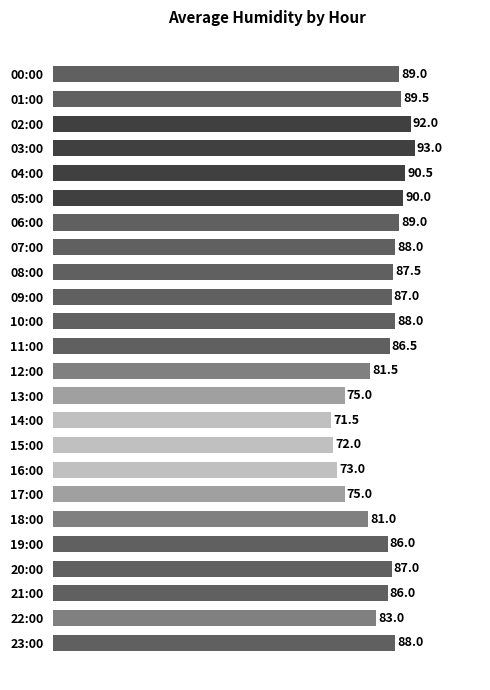

Reading top to bottom, list all the values displayed in this chart.

00:00=89.0	01:00=89.5	02:00=92.0	03:00=93.0	04:00=90.5	05:00=90.0	06:00=89.0	07:00=88.0	08:00=87.5	09:00=87.0	10:00=88.0	11:00=86.5	12:00=81.5	13:00=75.0	14:00=71.5	15:00=72.0	16:00=73.0	17:00=75.0	18:00=81.0	19:00=86.0	20:00=87.0	21:00=86.0	22:00=83.0	23:00=88.0